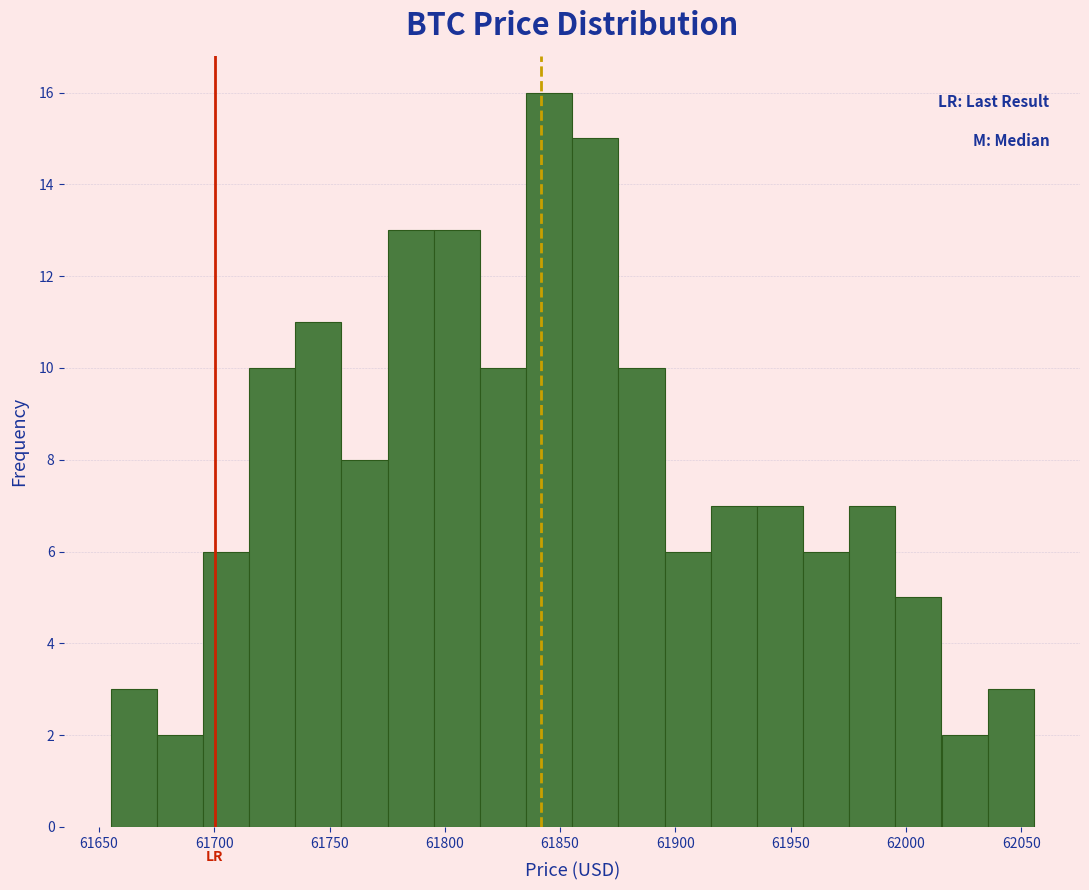

Reading left to right, transcribe this chart: for each bar, give the range it covers on the x-axis and its height. Neither the bar edges nor the heights are printed on the chart, so give them approximately, as read against the axes.

61655 to 61675: 3
61675 to 61695: 2
61695 to 61715: 6
61715 to 61735: 10
61735 to 61755: 11
61755 to 61775: 8
61775 to 61795: 13
61795 to 61815: 13
61815 to 61835: 10
61835 to 61855: 16
61855 to 61875: 15
61875 to 61895: 10
61895 to 61915: 6
61915 to 61935: 7
61935 to 61955: 7
61955 to 61975: 6
61975 to 61995: 7
61995 to 62015: 5
62015 to 62035: 2
62035 to 62055: 3